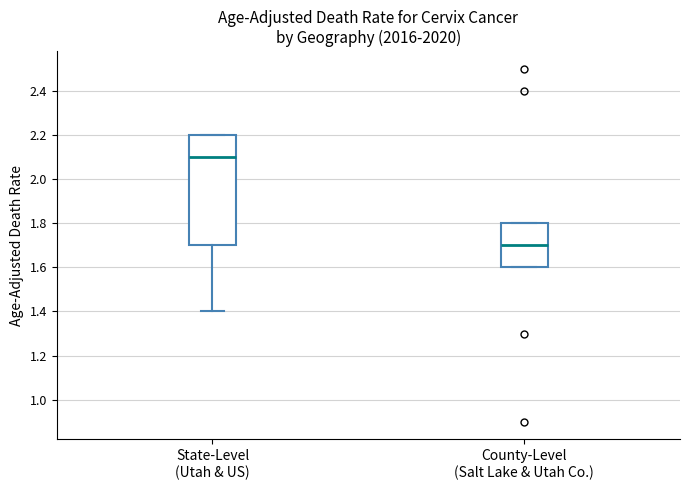

Reading left to right, read every box against the y-axis: the position of its median line, the range the box covers, and the ends of its whiskers. The values are not printed on the chart, so give them approximately, as read against the axis.

State-Level (Utah & US): median 2.1, box 1.7 to 2.2, whiskers 1.4 to 2.2
County-Level (Salt Lake & Utah Co.): median 1.7, box 1.6 to 1.8, whiskers 1.6 to 1.8